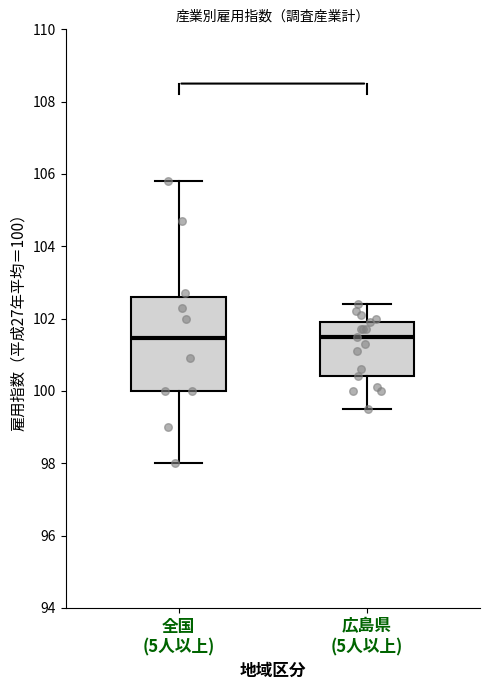

Where is the upper edge of the box for 全国 (5人以上) on the y-axis? The values are not printed on the chart, so give them approximately, as read against the axis.

102.6